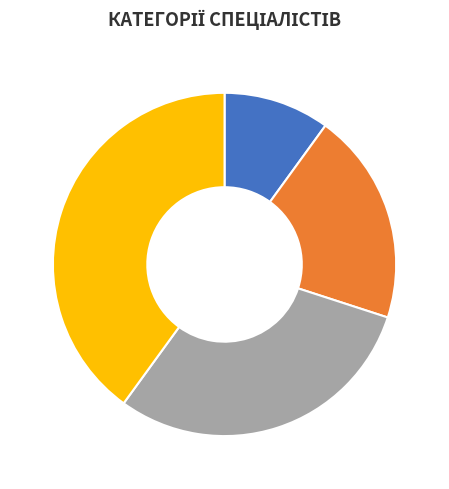

Count the number of slices in the pie.

4